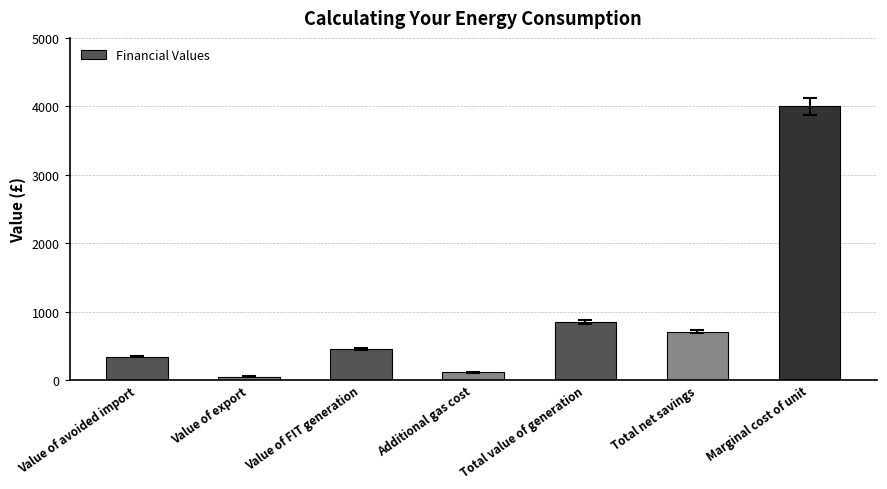

How many bars are there in total?

7